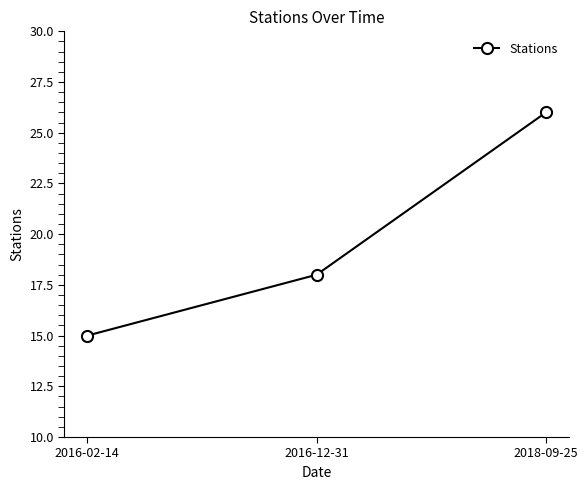

At which category does the chart reach its minimum across all series?

2016-02-14